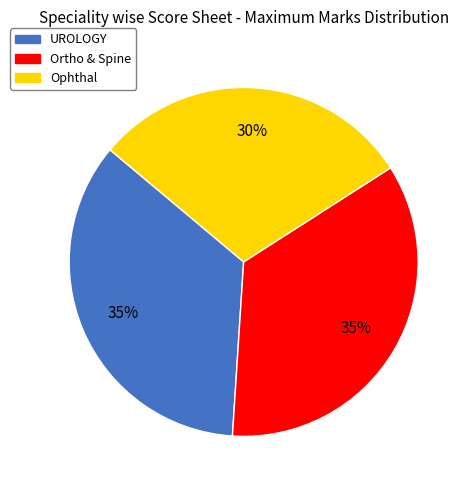

How many slices are in this pie chart?

3